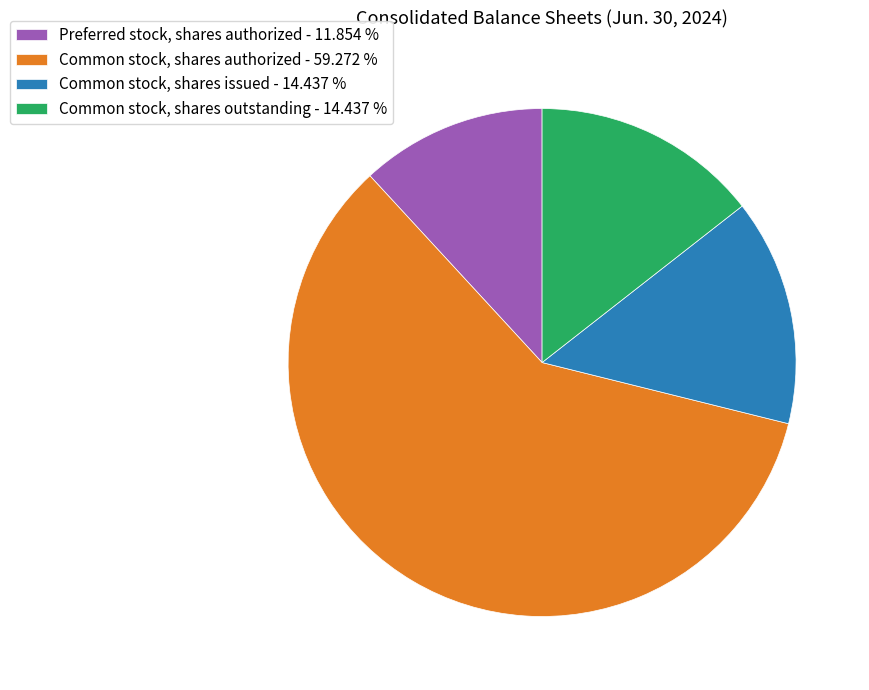

Between Common stock, shares authorized - 59.272 % and Common stock, shares outstanding - 14.437 %, which is larger?

Common stock, shares authorized - 59.272 %